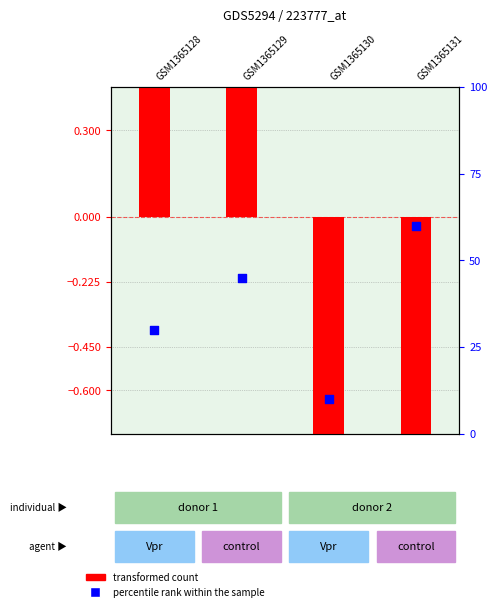

At how many categories does at least one series exceed 53?

1